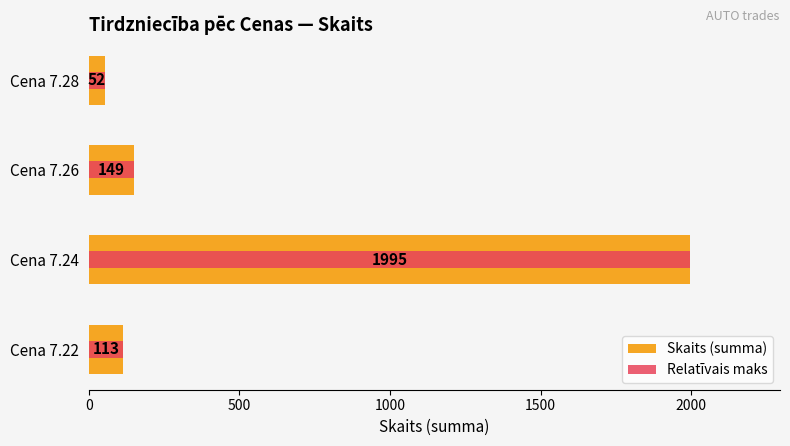

What is the minimum value for Skaits (summa)?

52